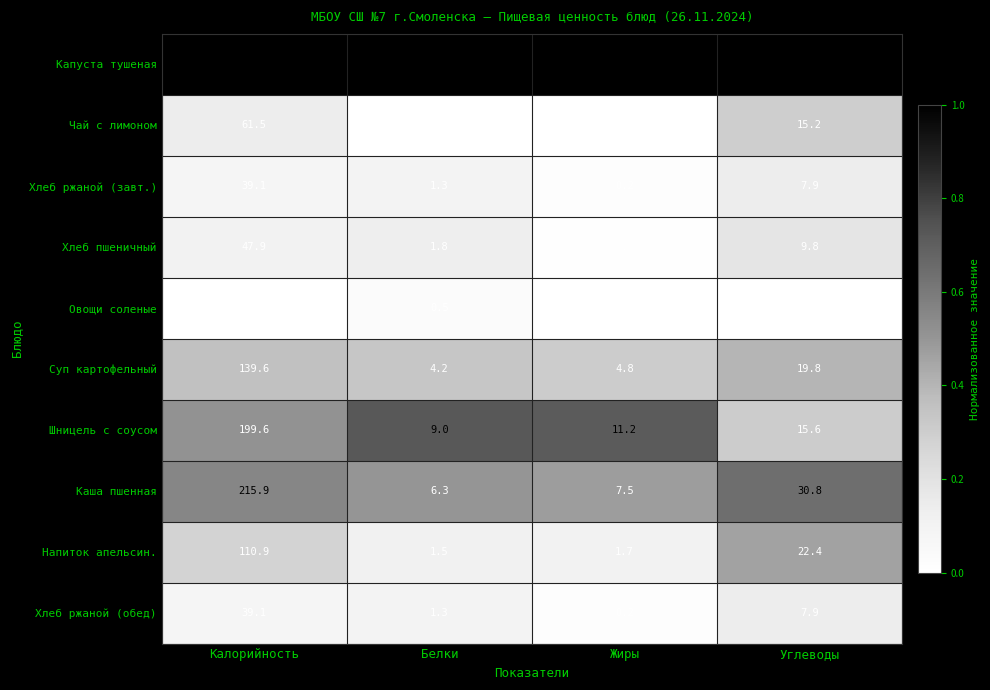

The value of Овощи соленые at Жиры is -4.6. True or false?

False